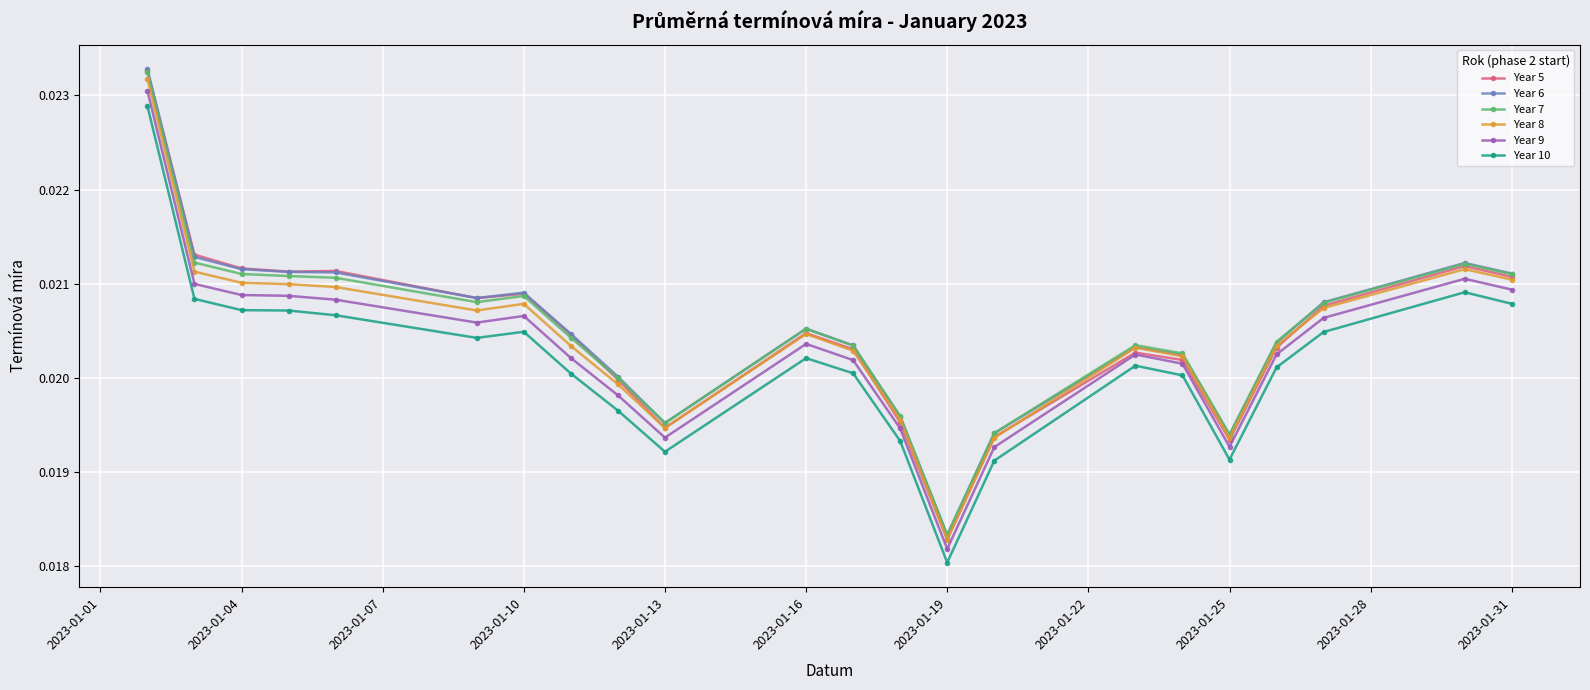

True or false: Year 9 has more than 1 interior local peaks.

True